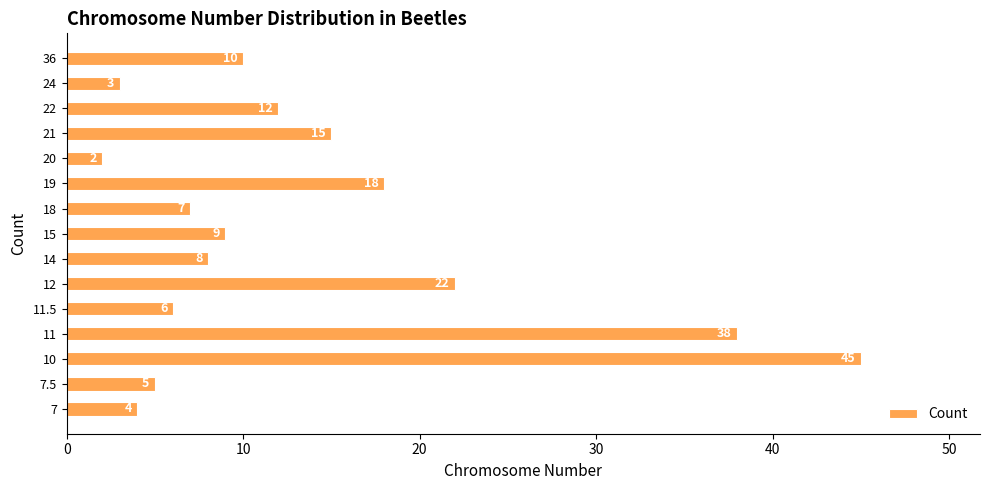

True or false: the data shows 45 at 10.

True